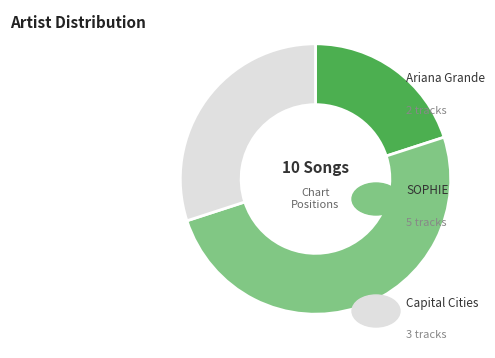

What is the smallest slice in the pie chart?

Ariana Grande